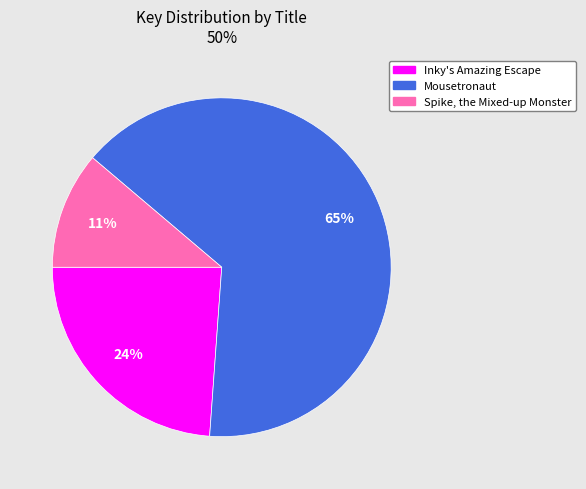

Between Inky's Amazing Escape and Spike, the Mixed-up Monster, which is larger?

Inky's Amazing Escape